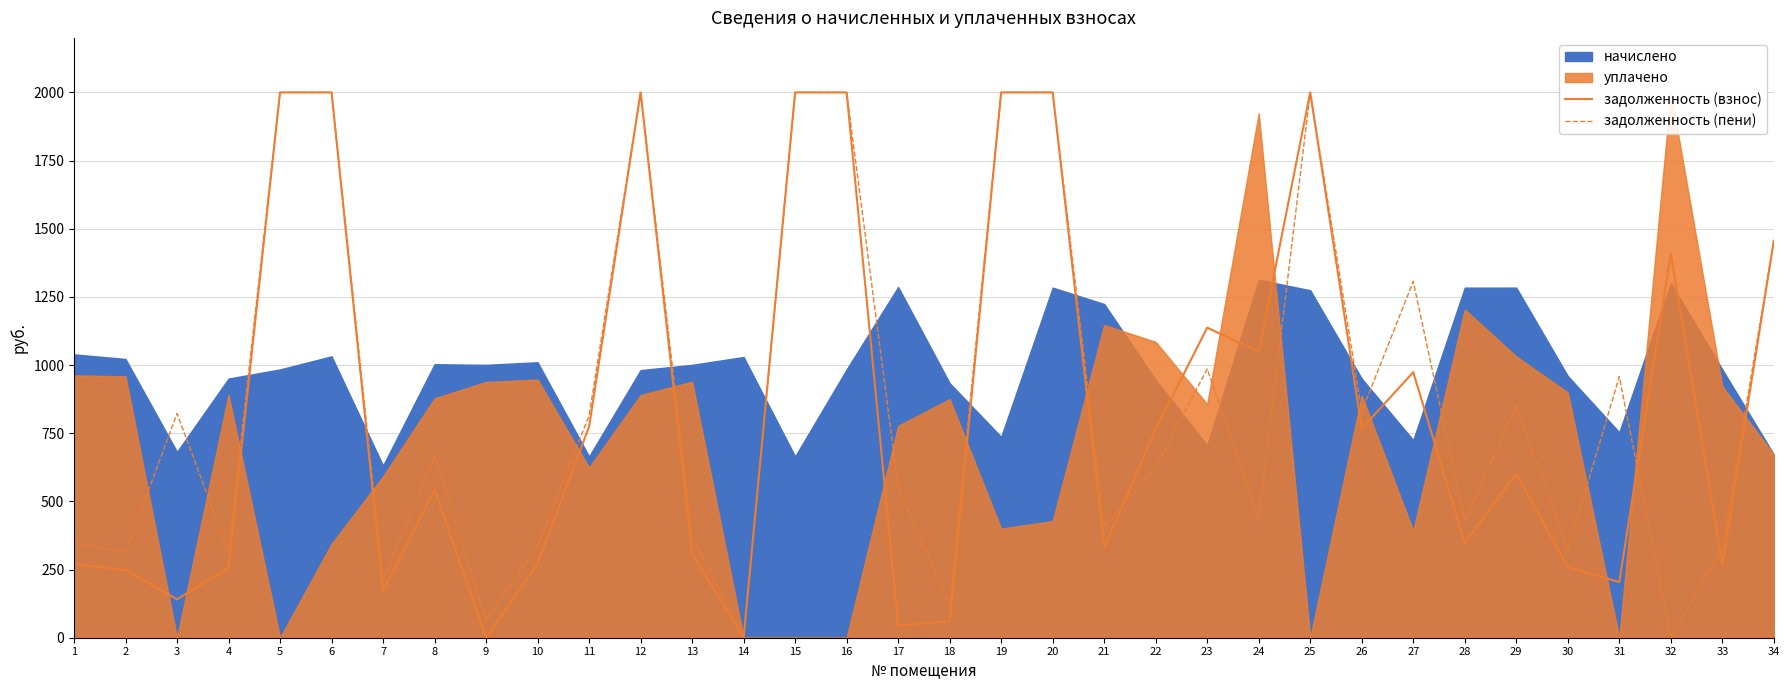

How many intersections are there between задолженность (пени) and задолженность (взнос)?

3